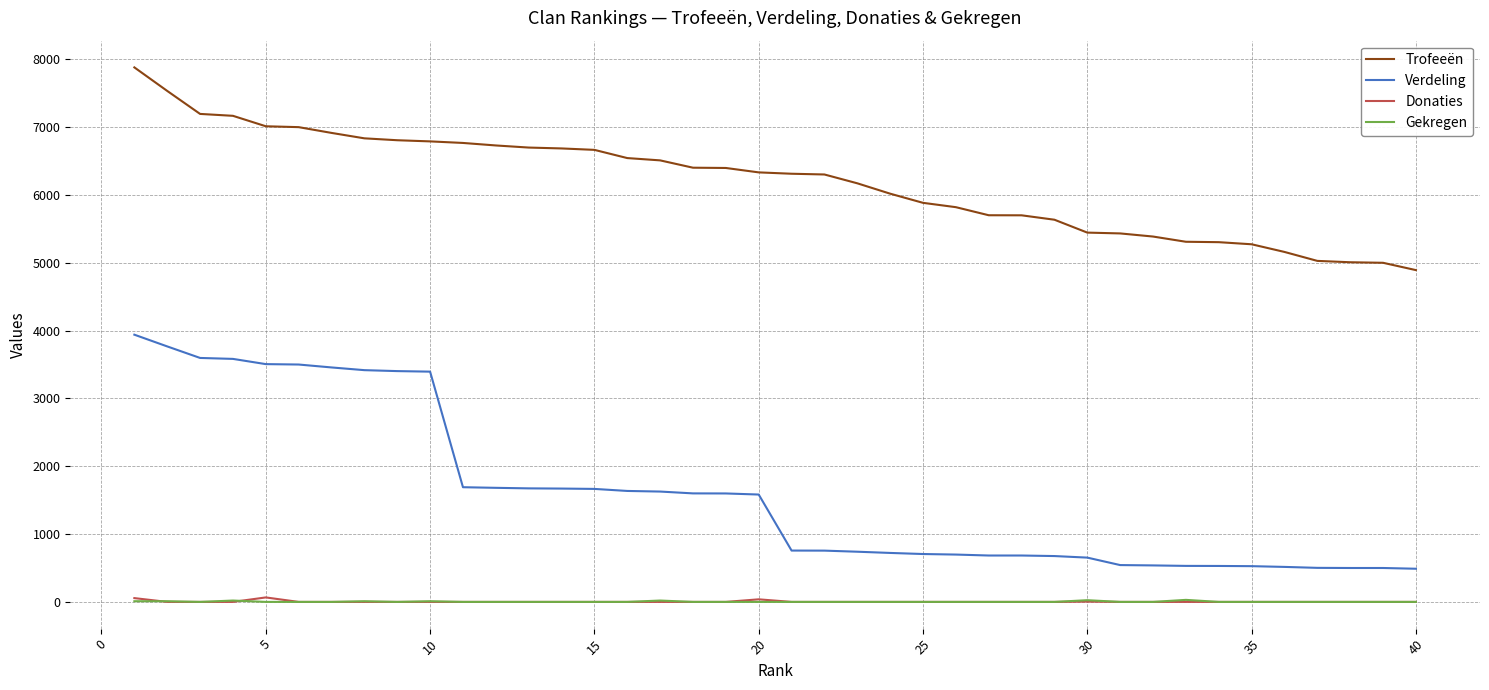

What are all the series names shown in the legend?

Trofeeën, Verdeling, Donaties, Gekregen